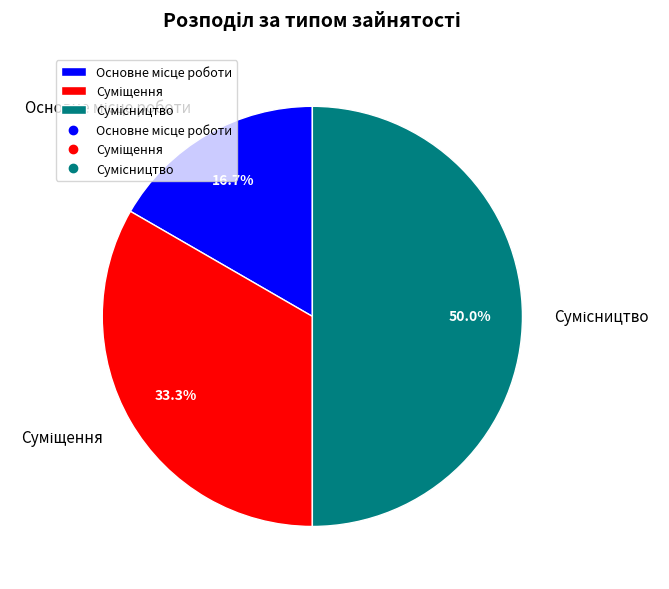

The Сумісництво slice represents 38% of the pie. True or false?

False